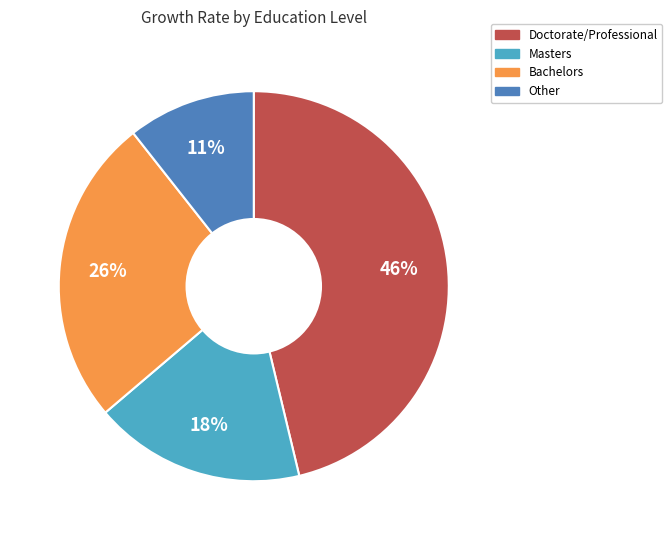

Is there a majority slice in this chart?

No